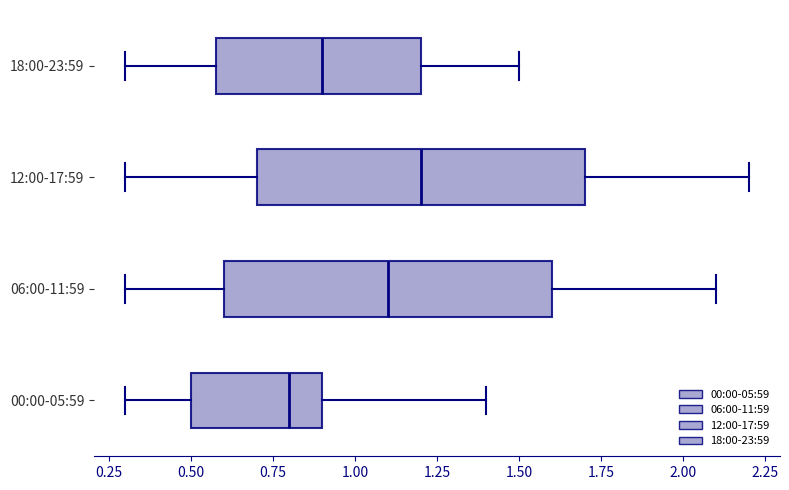

Reading bottom to top, transcribe this box plot: for each box, give where its median line is, the range the box spans, and where its two whiskers end, as read against the x-axis. The values are not printed on the chart, so give them approximately, as read against the axis.

00:00-05:59: median 0.8, box 0.5 to 0.9, whiskers 0.3 to 1.4
06:00-11:59: median 1.1, box 0.6 to 1.6, whiskers 0.3 to 2.1
12:00-17:59: median 1.2, box 0.7 to 1.7, whiskers 0.3 to 2.2
18:00-23:59: median 0.9, box 0.6 to 1.2, whiskers 0.3 to 1.5